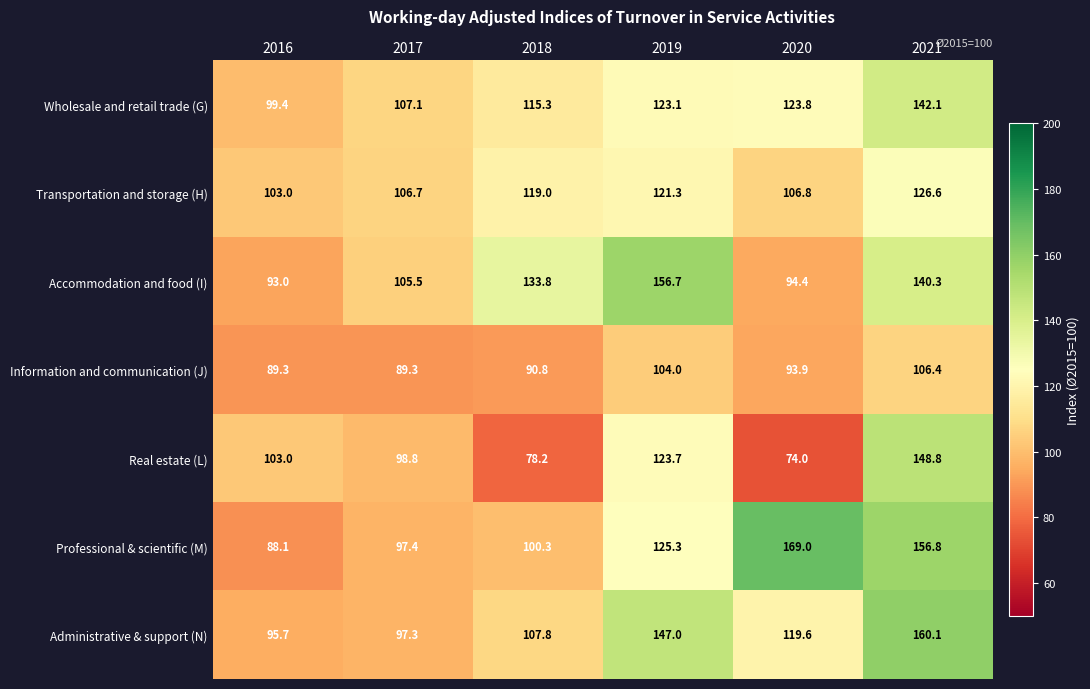

The Information and communication (J) series shows 90.8 at 2018. True or false?

True